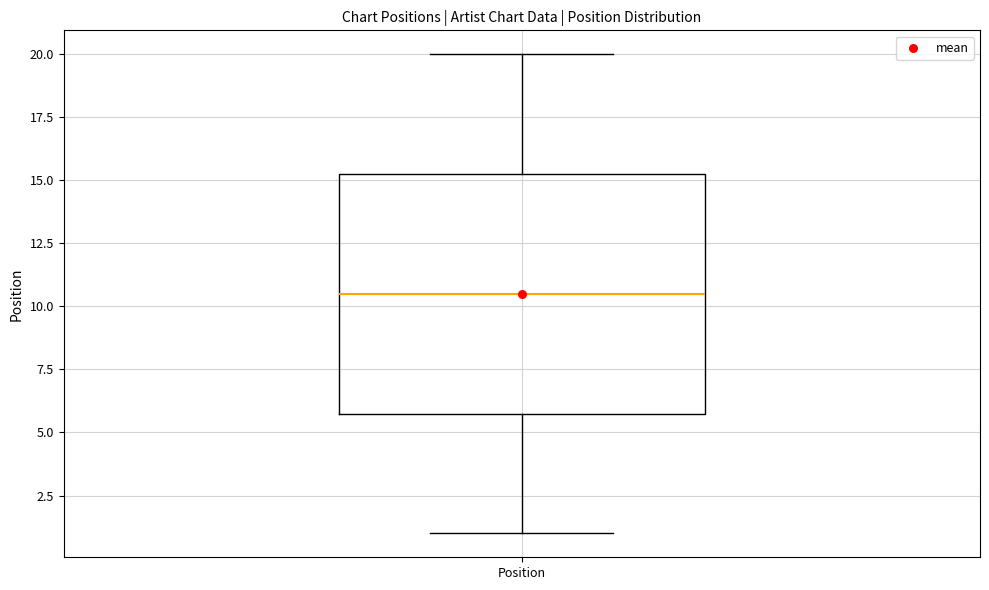

Read this box plot against the y-axis: the position of the median line, the range covered by the box, and the ends of both whiskers. The values are not printed on the chart, so give them approximately, as read against the axis.

median 10.5, box 6.0 to 15.5, whiskers 1.0 to 20.0